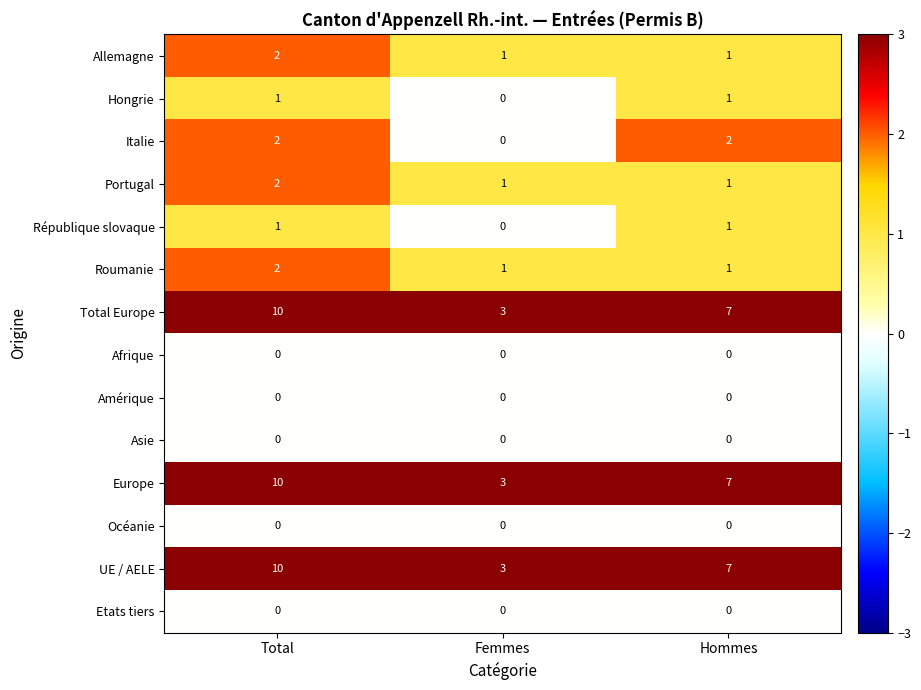

What is the greatest value displayed?

10